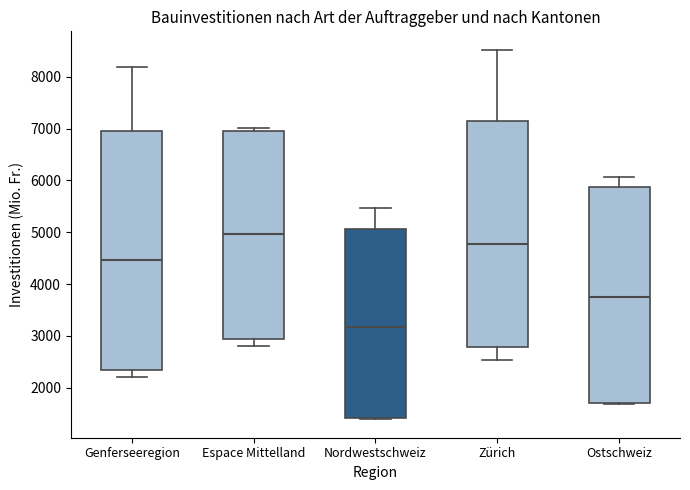

Which box's median line is the lowest?

Nordwestschweiz